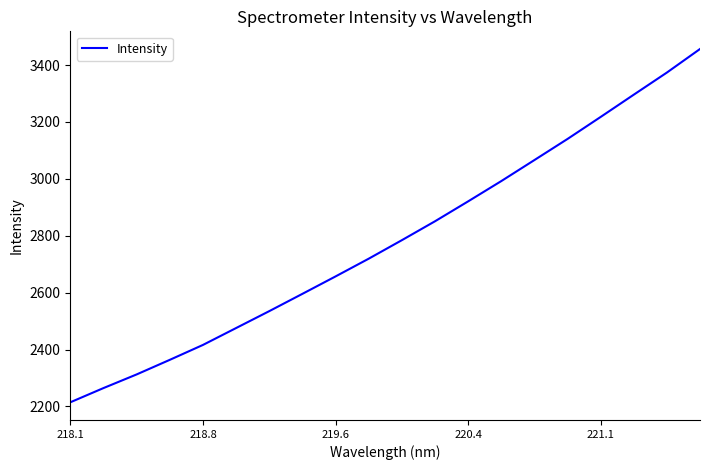

What is the greatest value displayed?

3456.6